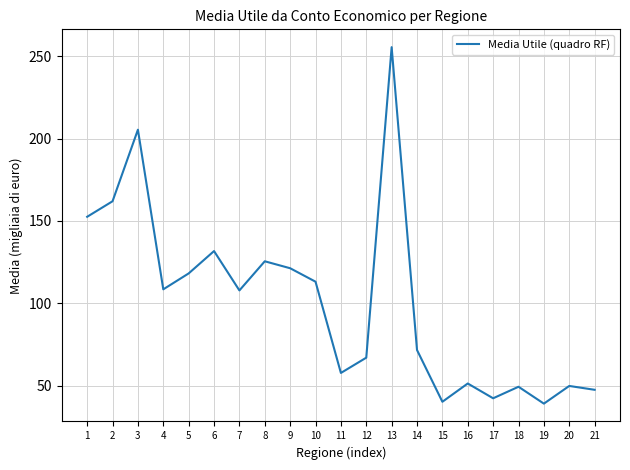

What is the difference between the values at 9 and 14?

49.7